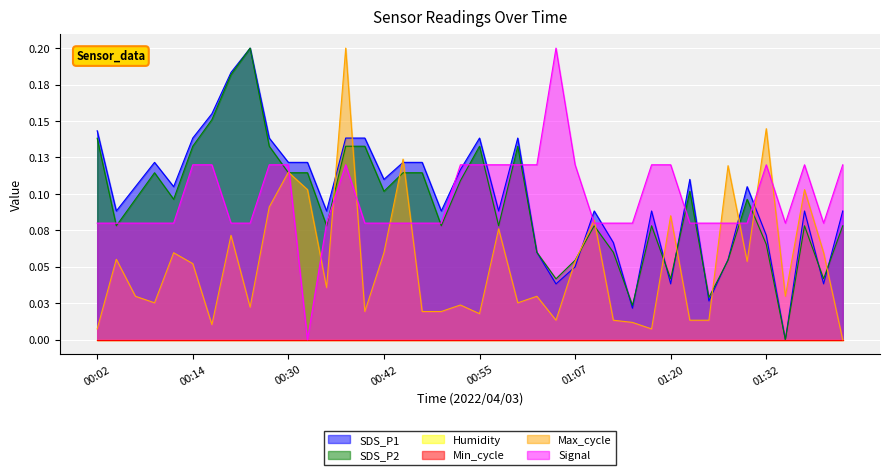

Rank the categories by Signal value from highest to lowest.

01:05, 00:14, 00:20, 00:27, 00:30, 00:37, 00:52, 00:55, 00:57, 01:00, 01:02, 01:07, 01:17, 01:20, 01:32, 01:37, 01:45, 00:02, 00:04, 00:07, 00:09, 00:12, 00:22, 00:25, 00:34, 00:39, 00:42, 00:44, 00:47, 00:50, 01:10, 01:12, 01:15, 01:22, 01:25, 01:27, 01:30, 01:35, 01:40, 00:32